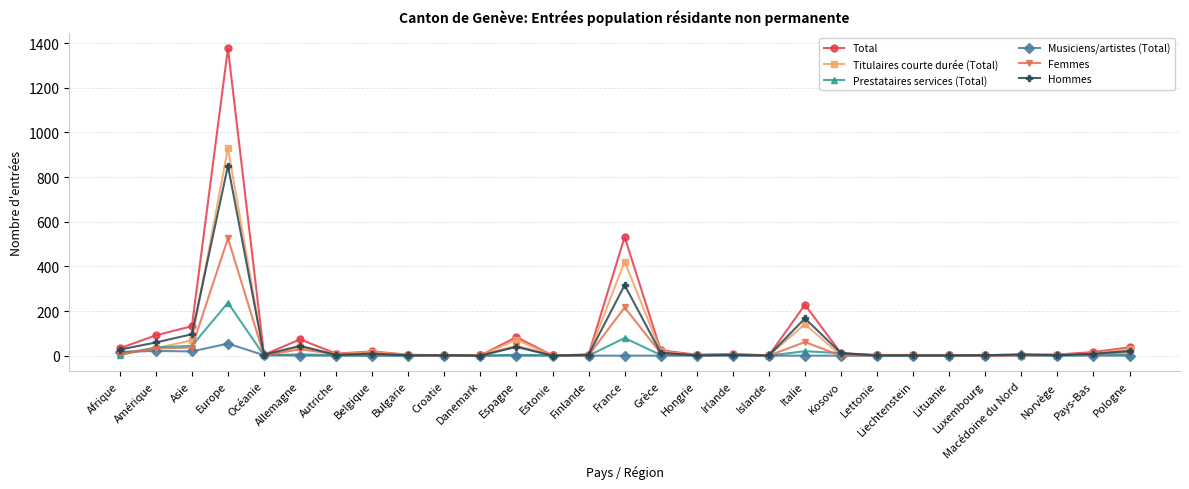

What is the difference between the maximum and minimum values in the Titulaires courte durée (Total) series?

930